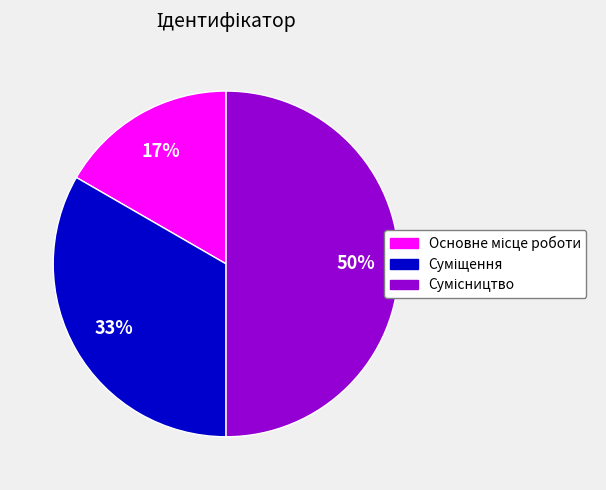

To the nearest percent, what is the difference between the largest and smallest slice percentages?

33%